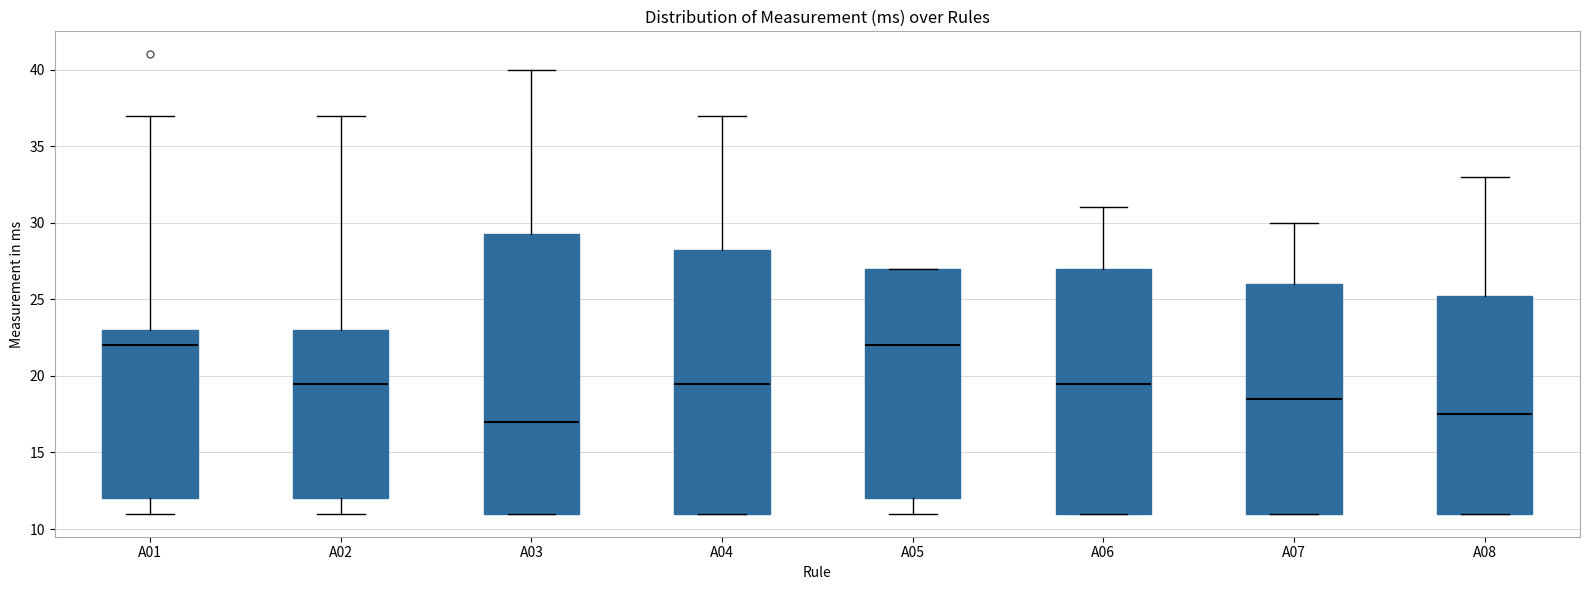

Reading left to right, read every box against the y-axis: the position of its median line, the range the box covers, and the ends of its whiskers. The values are not printed on the chart, so give them approximately, as read against the axis.

A01: median 22.0, box 12.0 to 23.0, whiskers 11.0 to 37.0
A02: median 19.5, box 12.0 to 23.0, whiskers 11.0 to 37.0
A03: median 17.0, box 11.0 to 29.5, whiskers 11.0 to 40.0
A04: median 19.5, box 11.0 to 28.5, whiskers 11.0 to 37.0
A05: median 22.0, box 12.0 to 27.0, whiskers 11.0 to 27.0
A06: median 19.5, box 11.0 to 27.0, whiskers 11.0 to 31.0
A07: median 18.5, box 11.0 to 26.0, whiskers 11.0 to 30.0
A08: median 17.5, box 11.0 to 25.5, whiskers 11.0 to 33.0